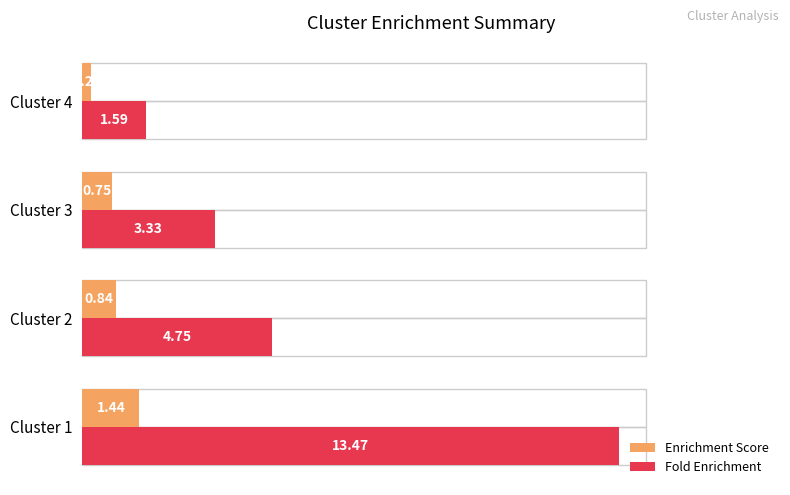

What is the difference between the maximum and minimum values in the Enrichment Score series?

1.2